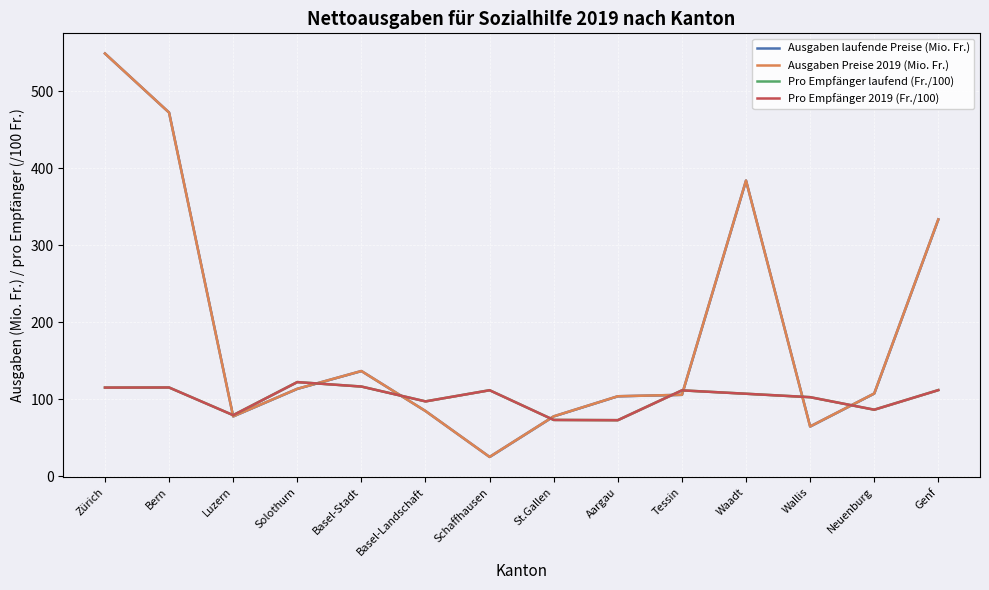

Which series ends up on top after the final intersection of Pro Empfänger 2019 (Fr./100) and Ausgaben Preise 2019 (Mio. Fr.)?

Ausgaben Preise 2019 (Mio. Fr.)